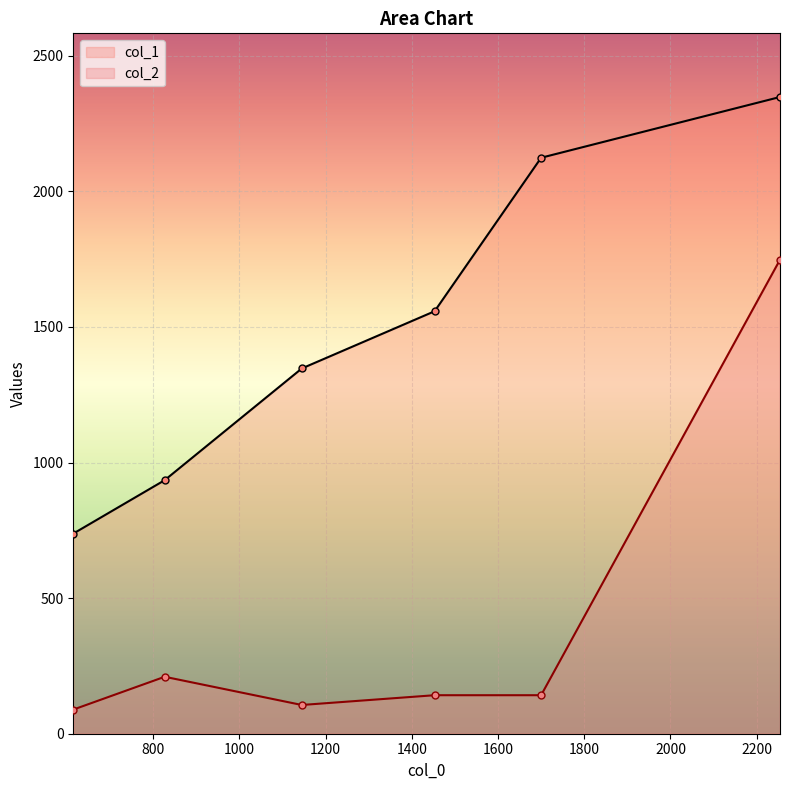

Reading left to right, list all the values displayed in this chart.

col_1: 615=738	827=935	1145=1347	1453=1558	1700=2124	2254=2348
col_2: 615=89	827=210	1145=106	1453=142	1700=142	2254=1748